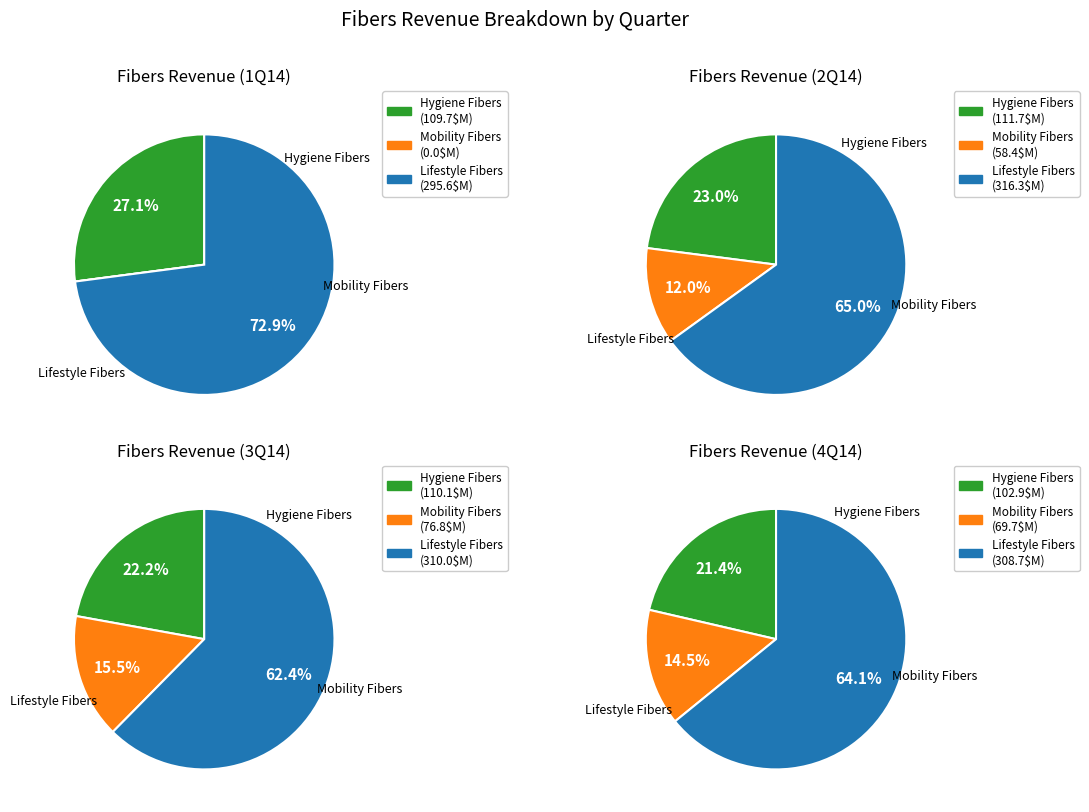

Is 3Q14 the majority of the pie?

No